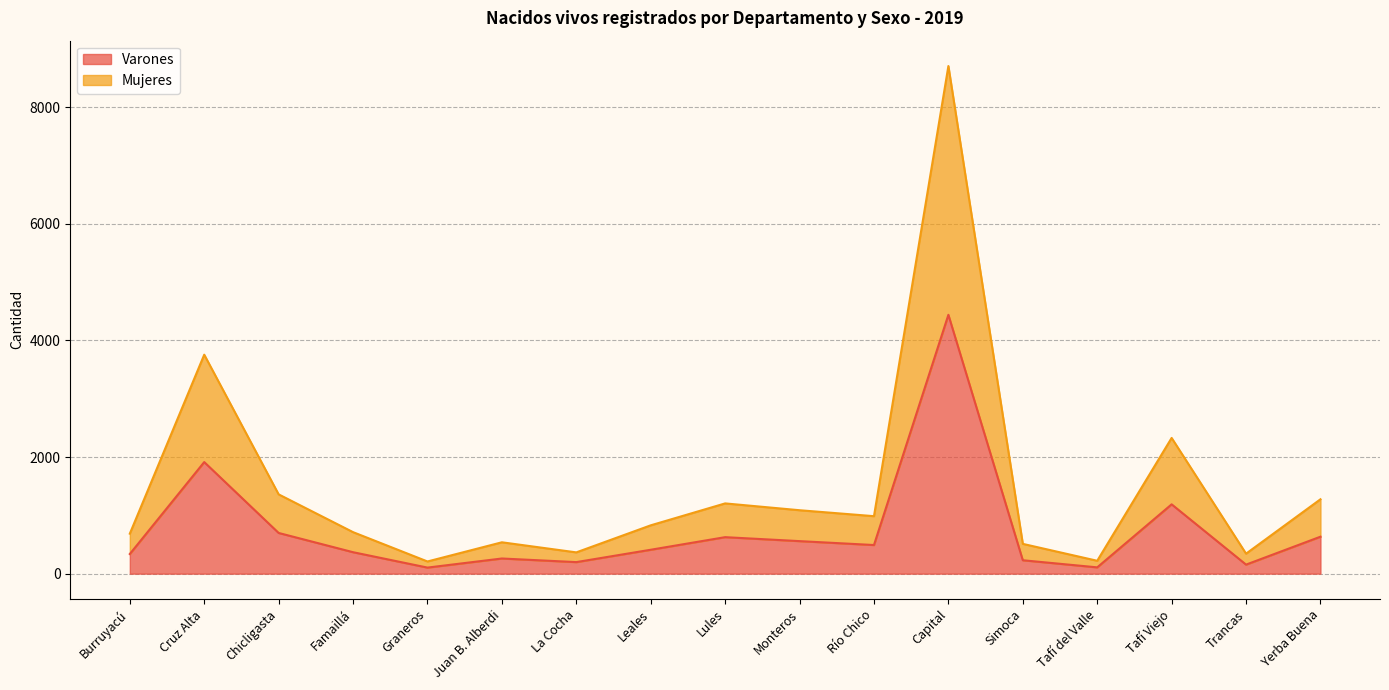

True or false: Varones has more than 2 points higher than both neighbors.

True